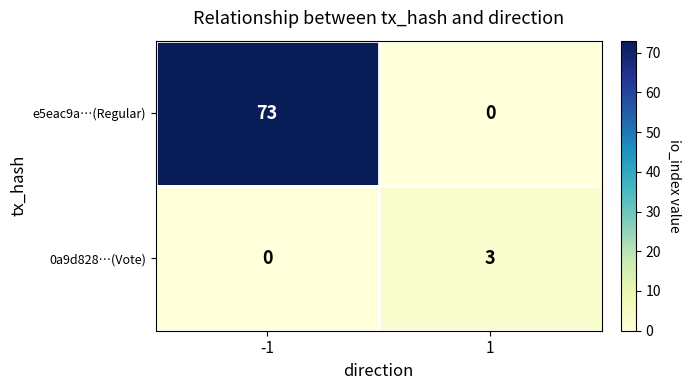

What is the spread (max minus min) of values at 1?

3